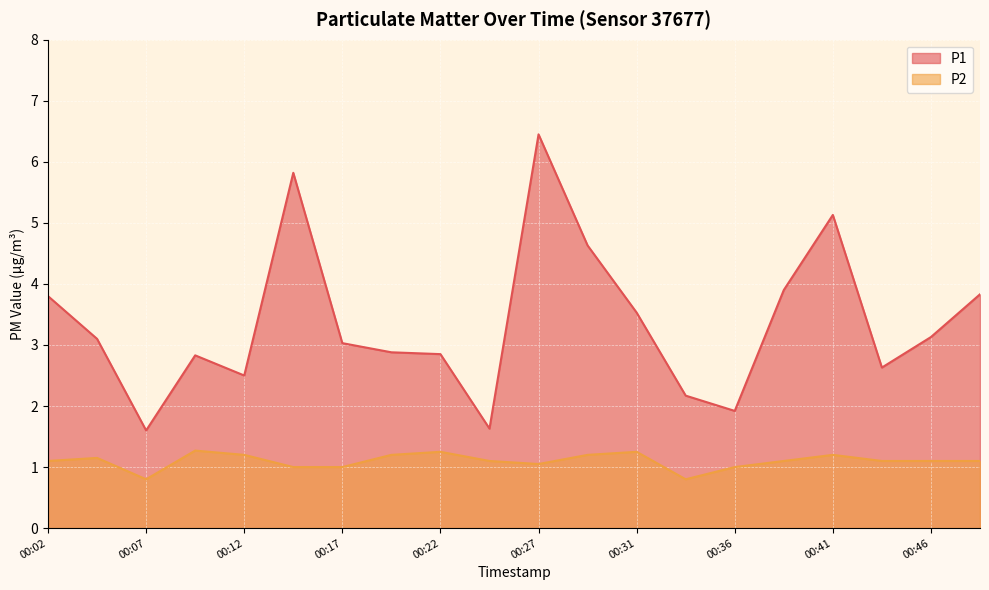

Which label corresponds to the largest value in the chart?

00:27